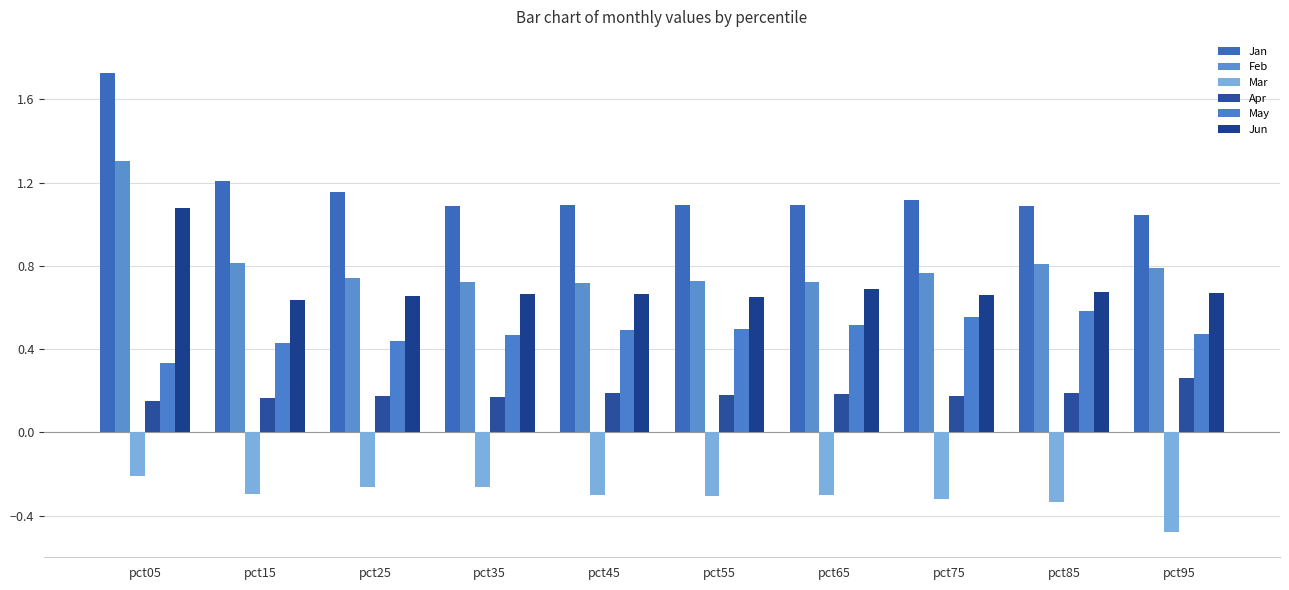

Reading left to right, transcribe all the data shown in this chart.

Jan: pct05=1.7	pct15=1.2	pct25=1.2	pct35=1.1	pct45=1.1	pct55=1.1	pct65=1.1	pct75=1.1	pct85=1.1	pct95=1.0
Feb: pct05=1.3	pct15=0.8	pct25=0.7	pct35=0.7	pct45=0.7	pct55=0.7	pct65=0.7	pct75=0.8	pct85=0.8	pct95=0.8
Mar: pct05=-0.2	pct15=-0.3	pct25=-0.3	pct35=-0.3	pct45=-0.3	pct55=-0.3	pct65=-0.3	pct75=-0.3	pct85=-0.3	pct95=-0.5
Apr: pct05=0.2	pct15=0.2	pct25=0.2	pct35=0.2	pct45=0.2	pct55=0.2	pct65=0.2	pct75=0.2	pct85=0.2	pct95=0.3
May: pct05=0.3	pct15=0.4	pct25=0.4	pct35=0.5	pct45=0.5	pct55=0.5	pct65=0.5	pct75=0.6	pct85=0.6	pct95=0.5
Jun: pct05=1.1	pct15=0.6	pct25=0.7	pct35=0.7	pct45=0.7	pct55=0.7	pct65=0.7	pct75=0.7	pct85=0.7	pct95=0.7